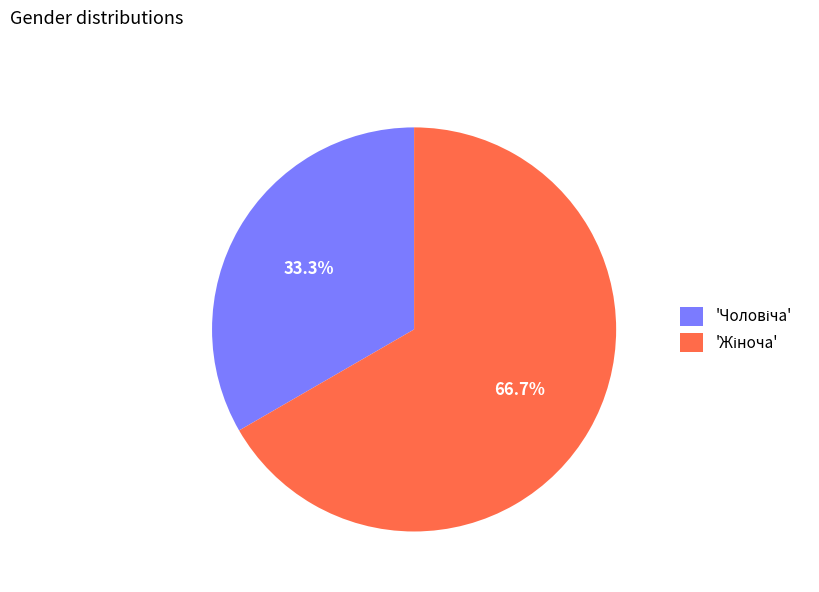

Is there any slice that represents more than half of the pie?

Yes